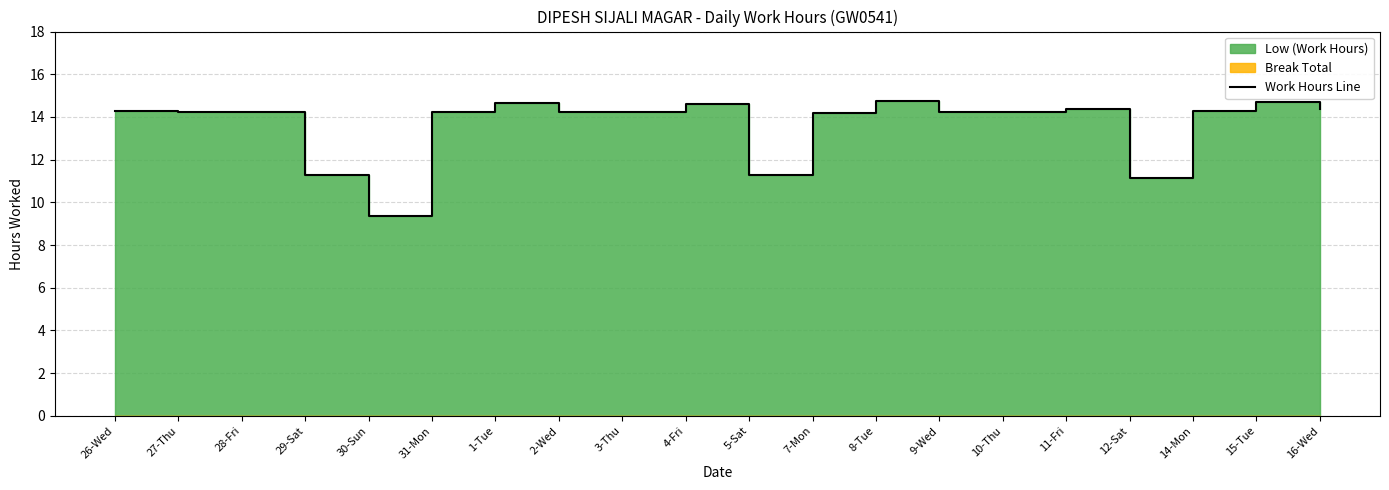

At which category does the chart reach its minimum across all series?

30-Sun